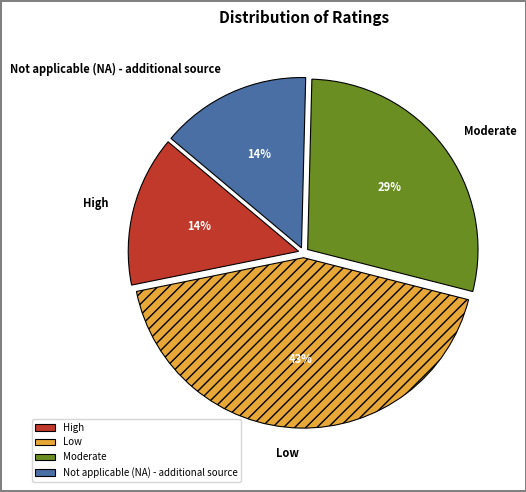

Count the number of slices in the pie.

4